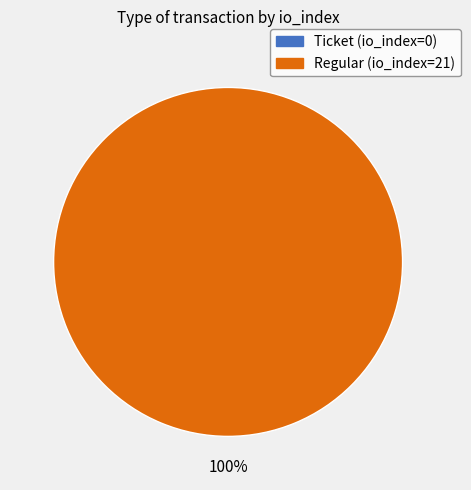

Is there any slice that represents more than half of the pie?

Yes